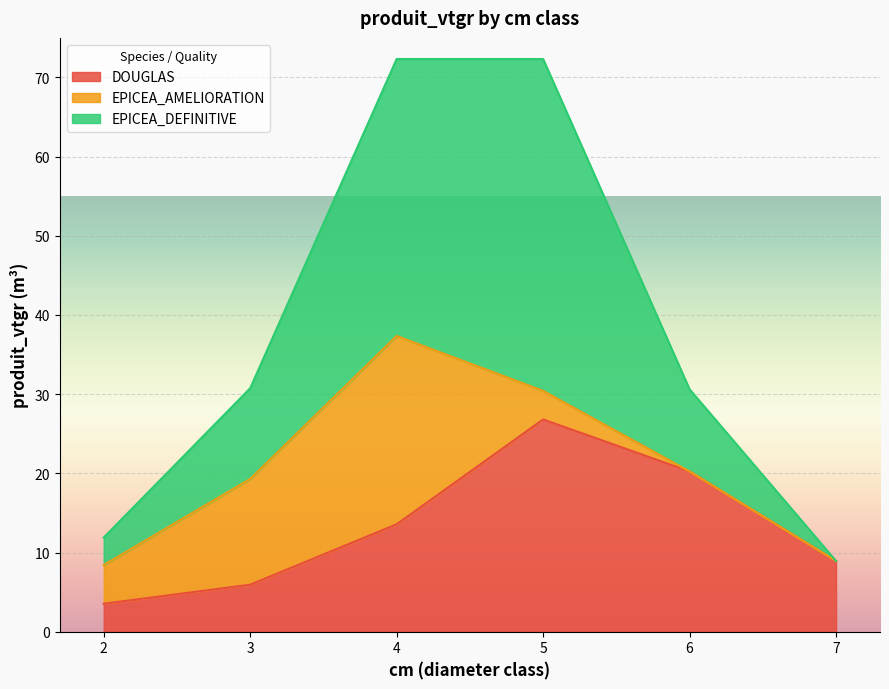

What is the total value across all series at 4?

72.3